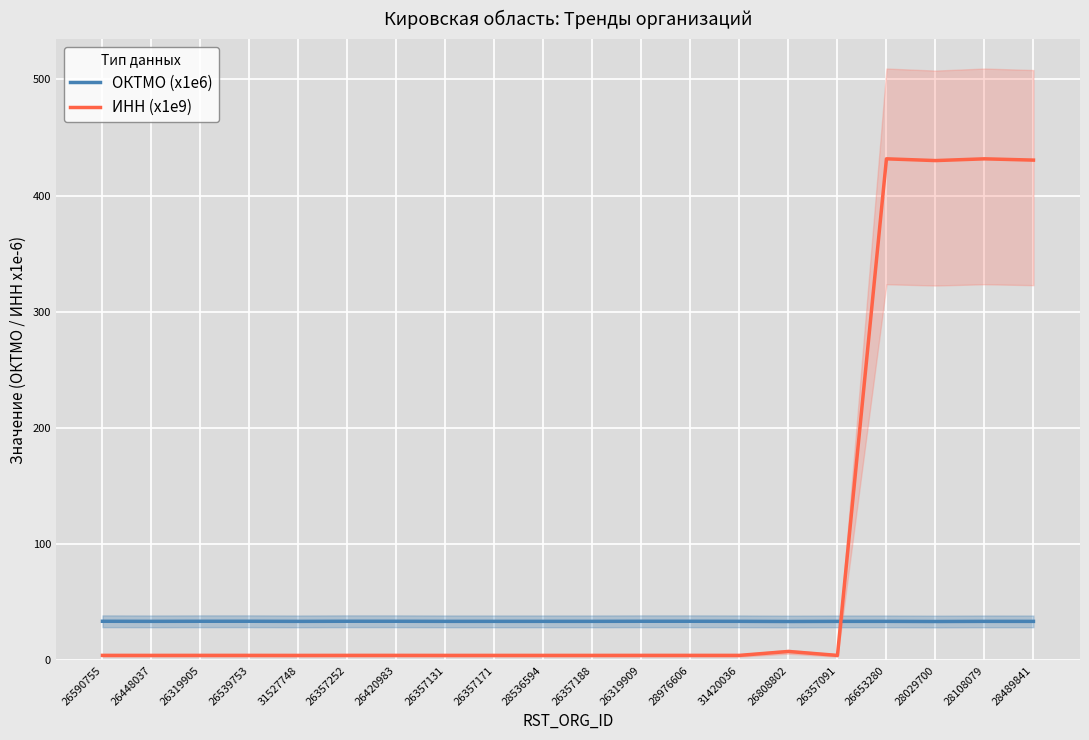

Reading right to left, extract all data points from this chart.

ОКТМО (x1e6): 33.6	33.6	33.5	33.6	33.6	33.5	33.6	33.7	33.7	33.6	33.6	33.6	33.6	33.7	33.7	33.6	33.7	33.7	33.6	33.7
ИНН (x1e9): 430.6	431.7	430.2	431.7	4.3	7.7	4.3	4.3	4.3	4.3	4.3	4.3	4.3	4.3	4.3	4.3	4.3	4.3	4.3	4.3